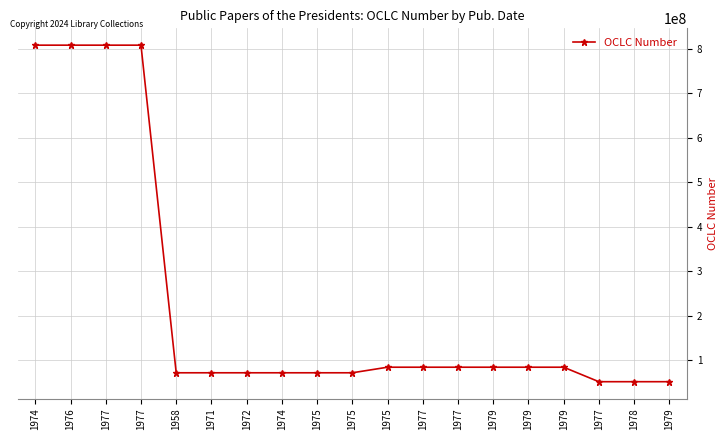

At which category does the chart reach its peak across all series?

1974